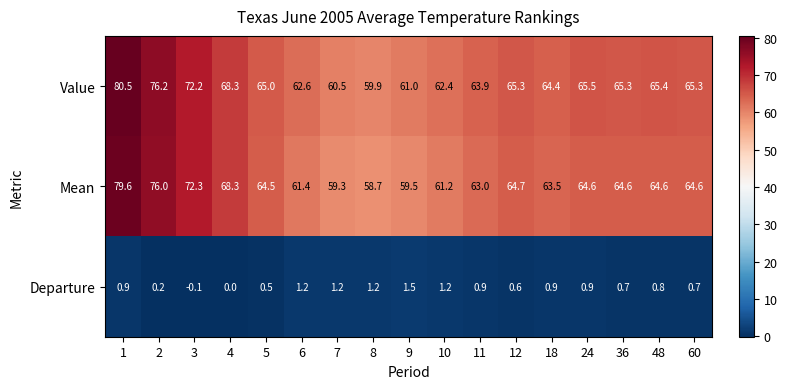

List the series in order of their peak value, lowest first.

Departure, Mean, Value